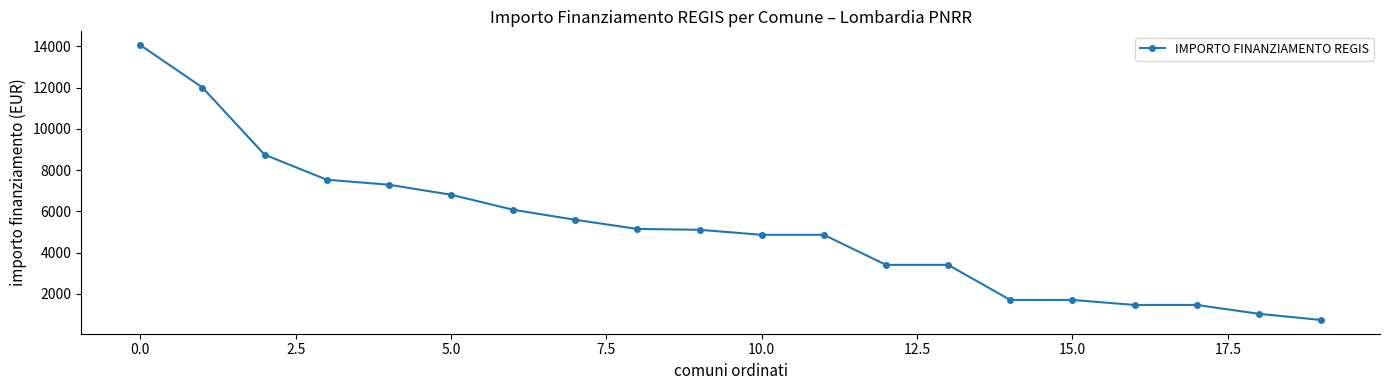

What is the value of the 12th point from the left?

4860